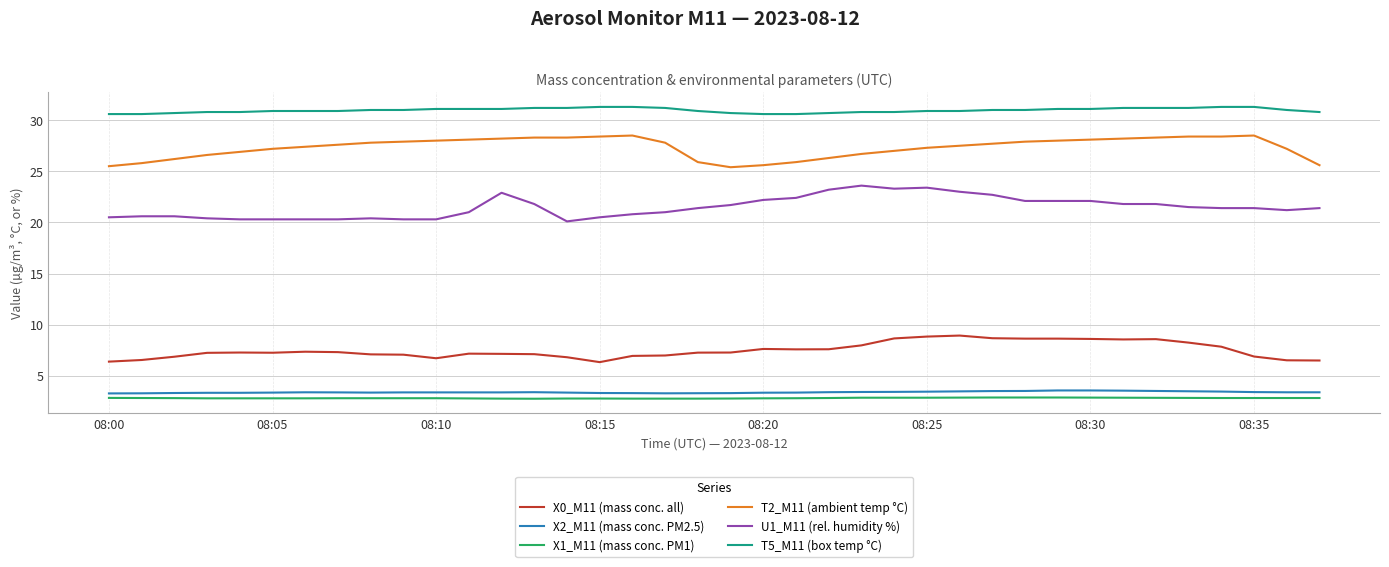

True or false: X2_M11 (mass conc. PM2.5) and X0_M11 (mass conc. all) intersect in this chart.

False